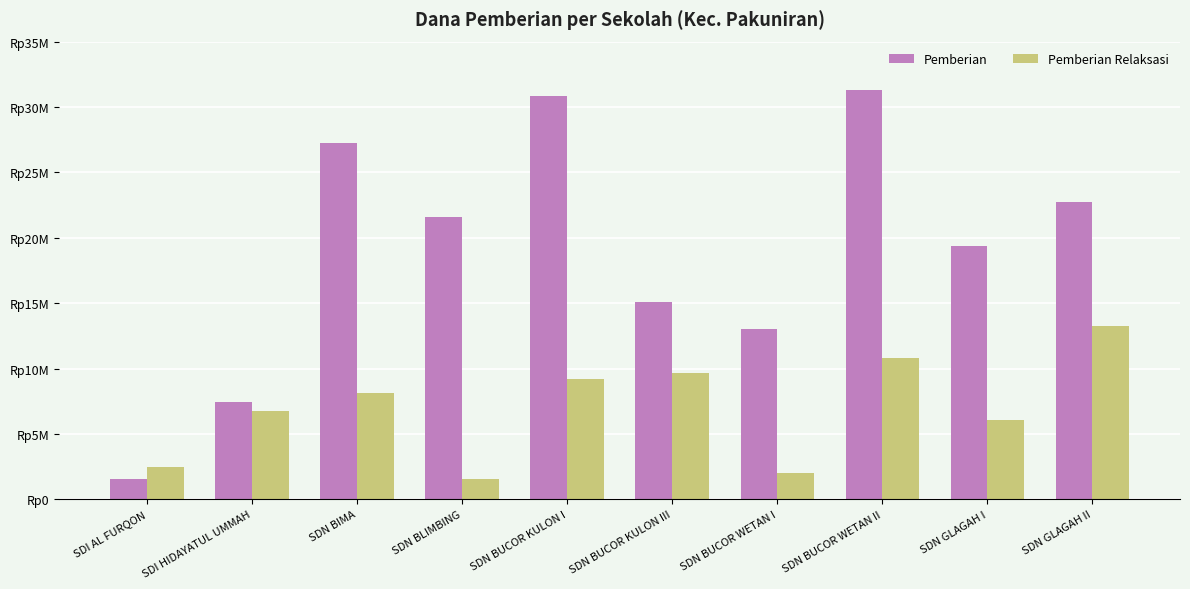

At which label does Pemberian Relaksasi first exceed 8100000?

SDN BUCOR KULON I